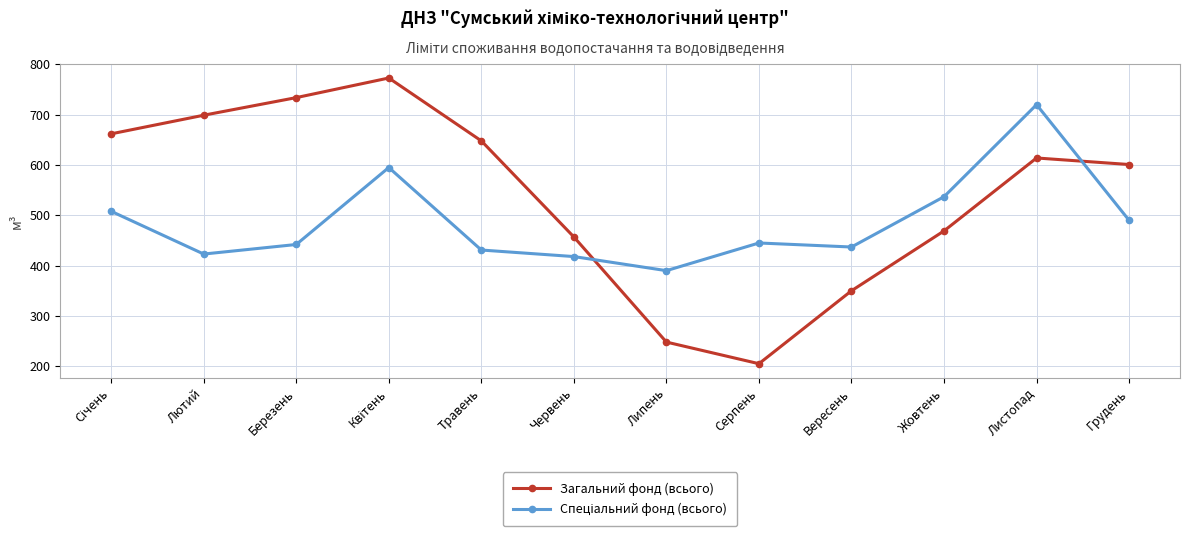

What is the label of the 8th point from the left?

Серпень